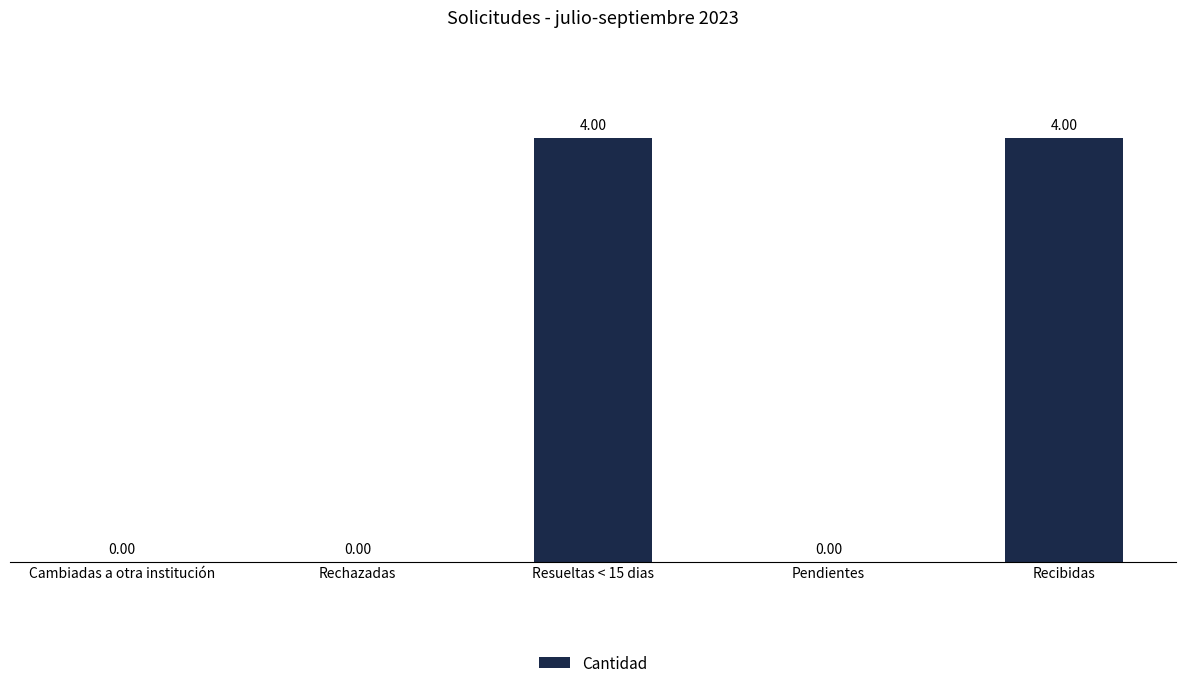

Reading right to left, extract all data points from this chart.

Recibidas=4	Pendientes=0	Resueltas < 15 dias=4	Rechazadas=0	Cambiadas a otra institución=0